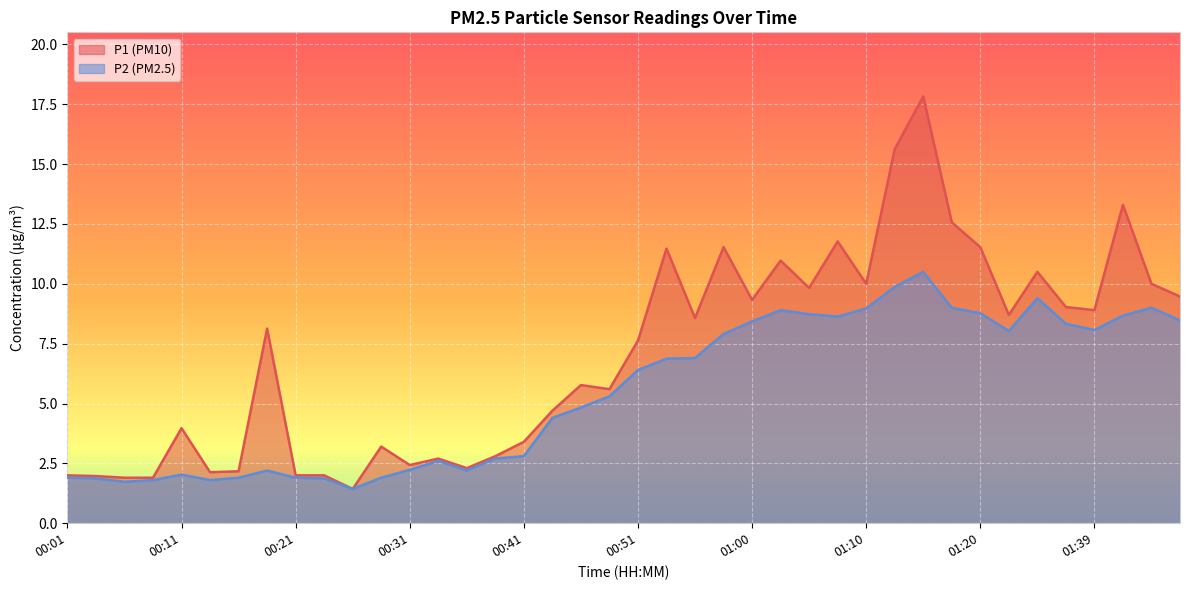

What is the difference between the maximum and second lowest values in the P2 series?

8.8